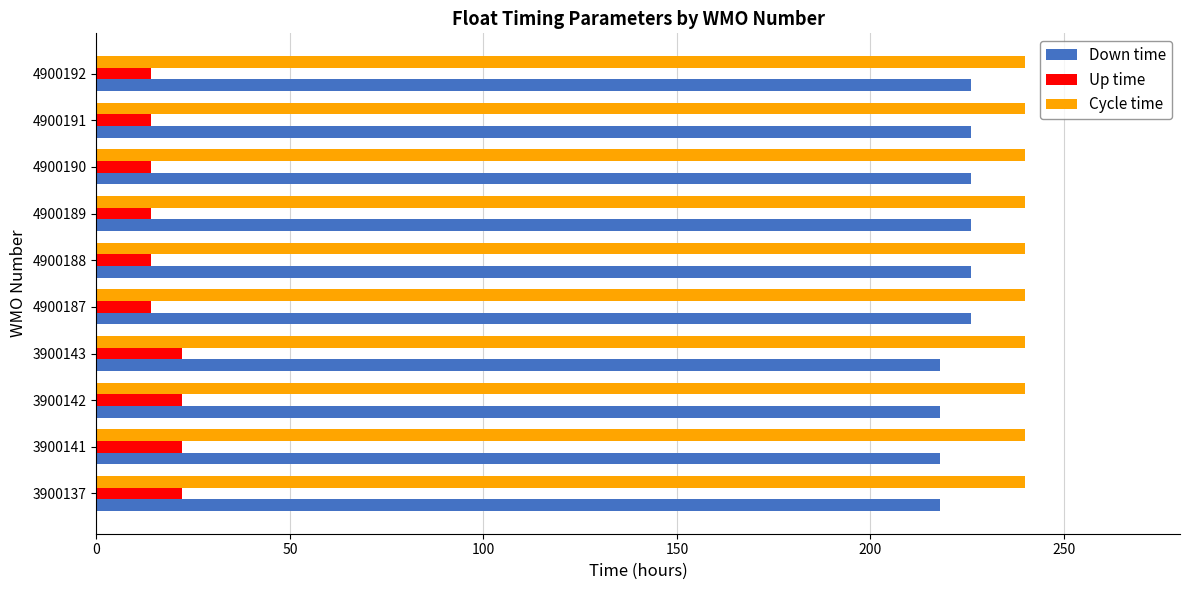

The value of Down time at 4900190 is 383. True or false?

False